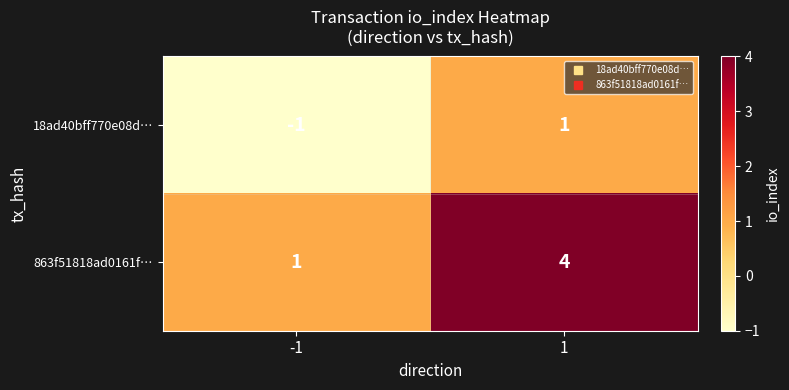

At how many categories does at least one series exceed 3?

1